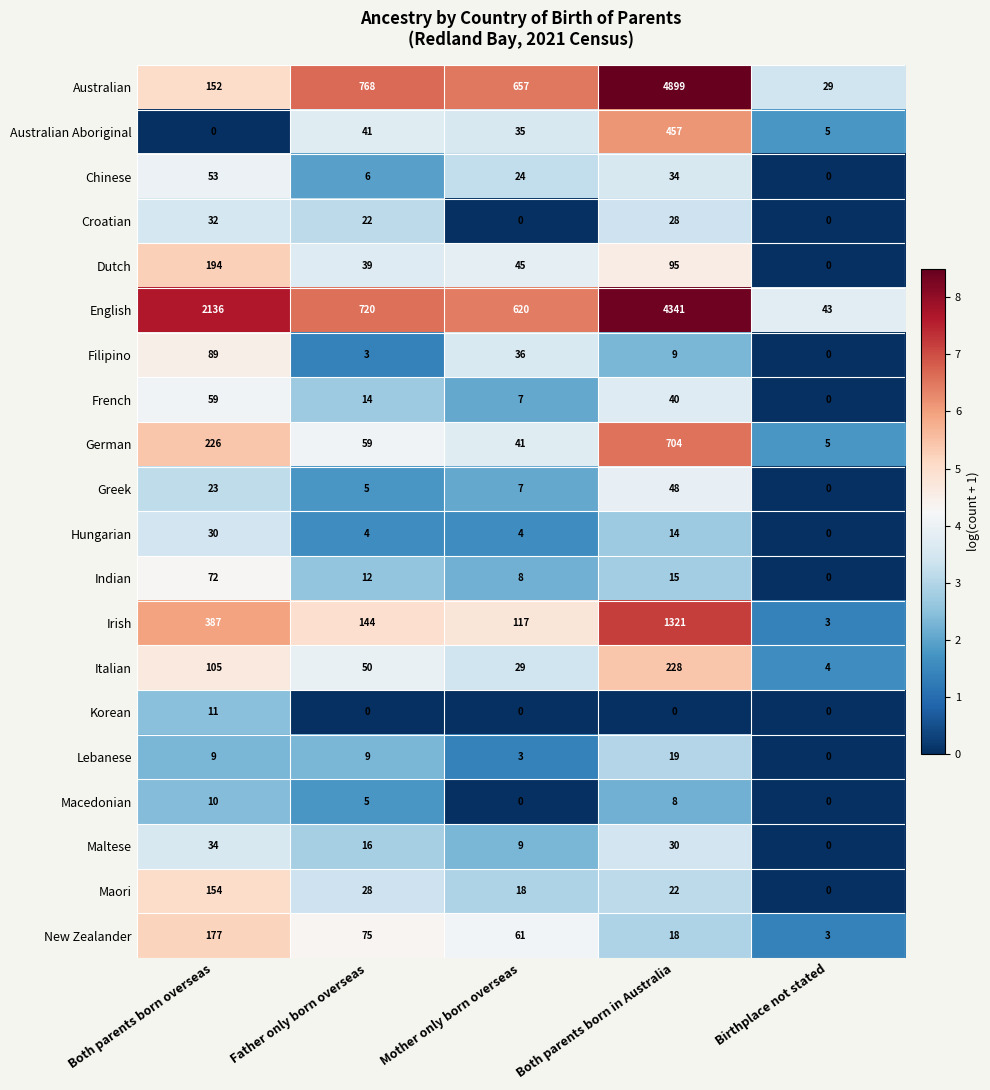

What is the greatest value displayed?

4899